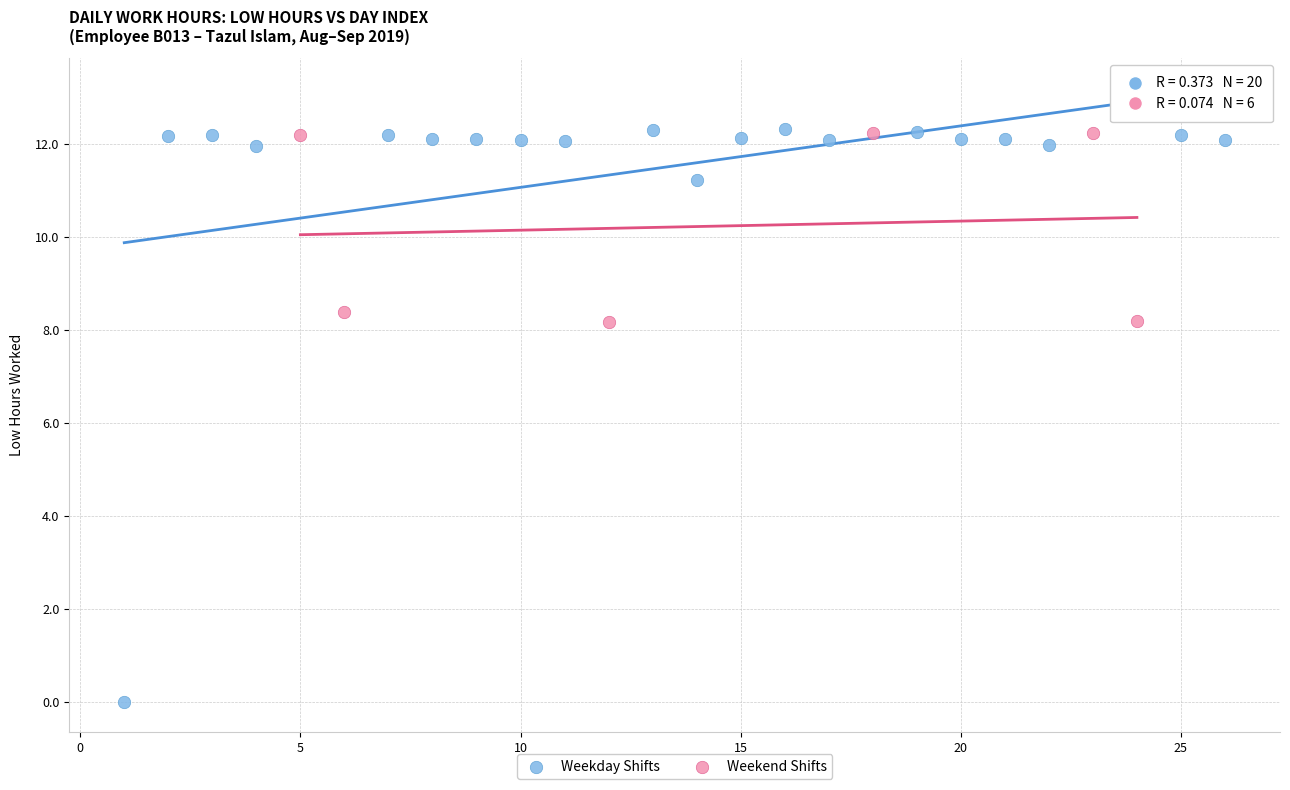

Which series reaches the minimum Y coordinate?

Weekday Shifts